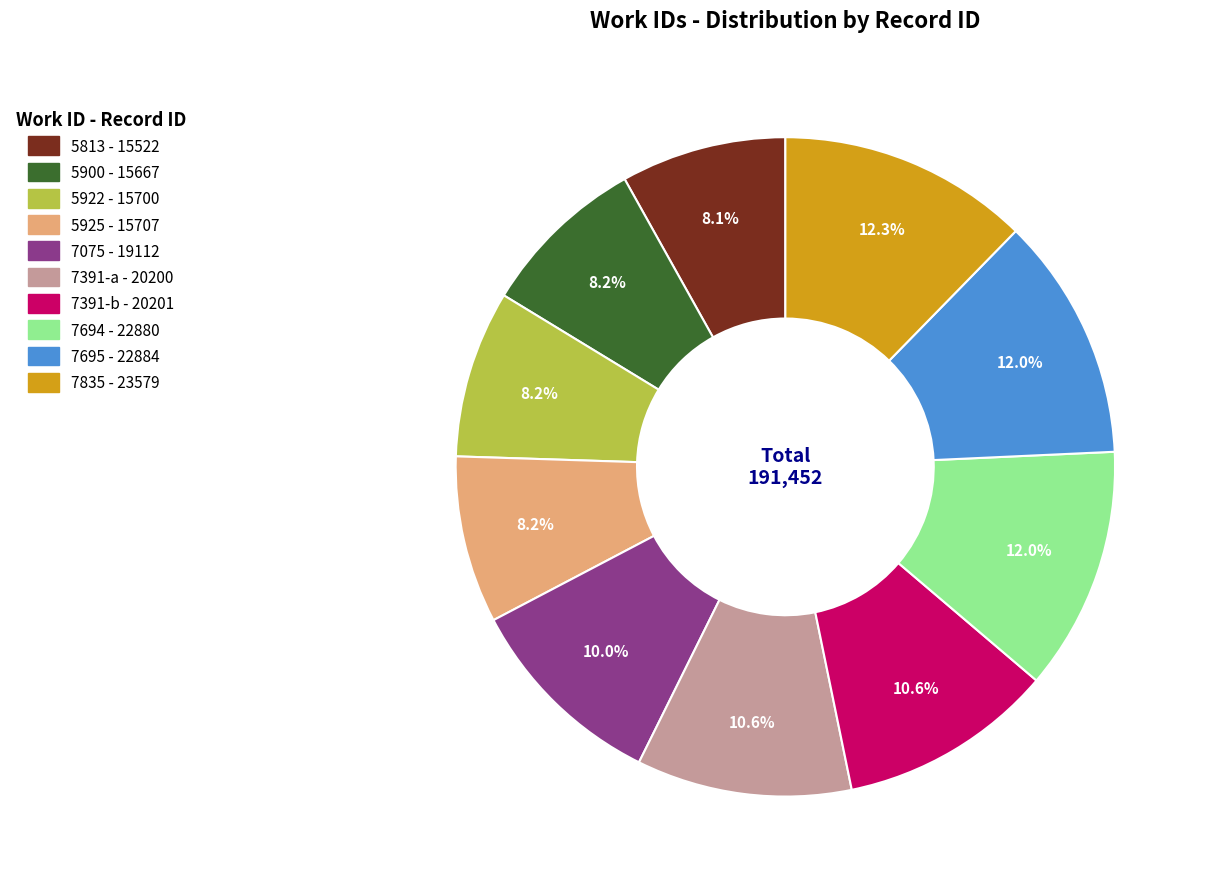

What is the ratio of the value at 5813 to the value at 7835?

0.7